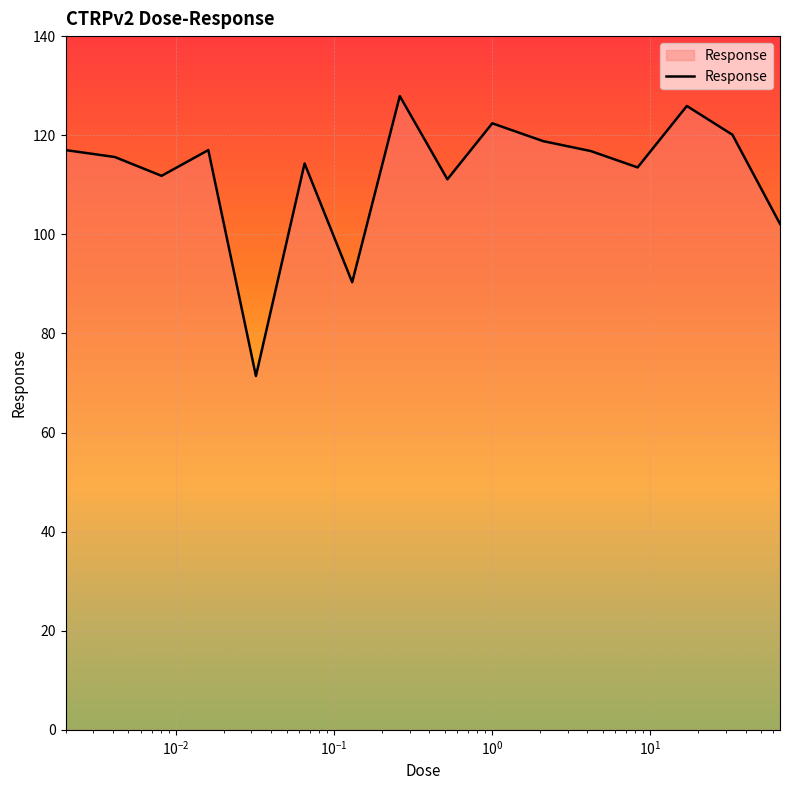

What is the greatest value displayed?

127.9